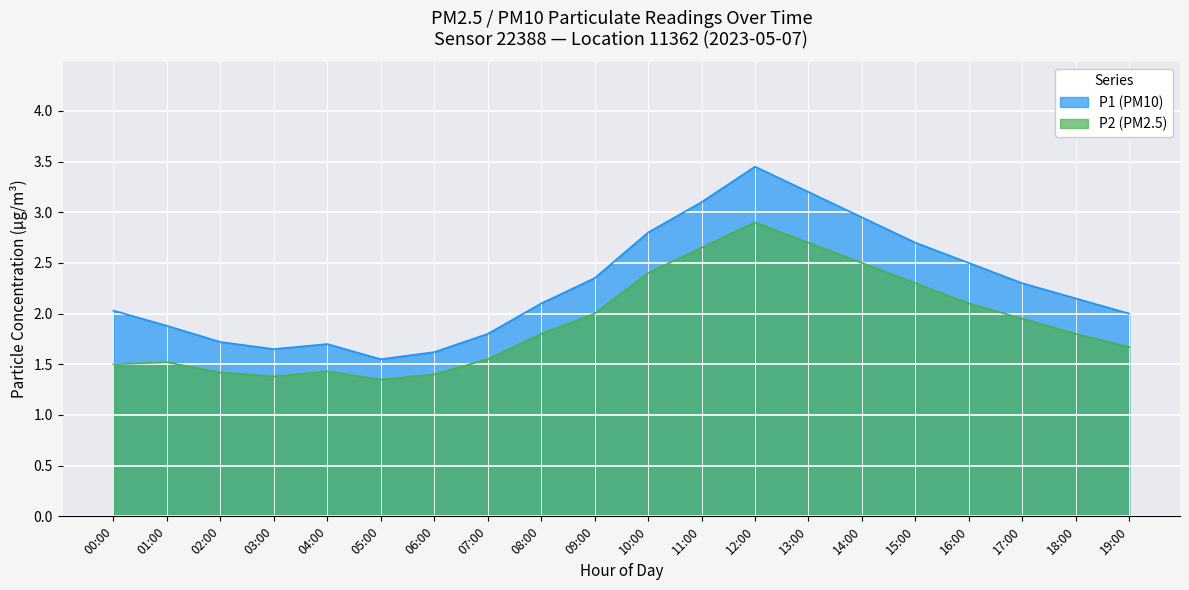

At which label does P1 reach its minimum?

05:00